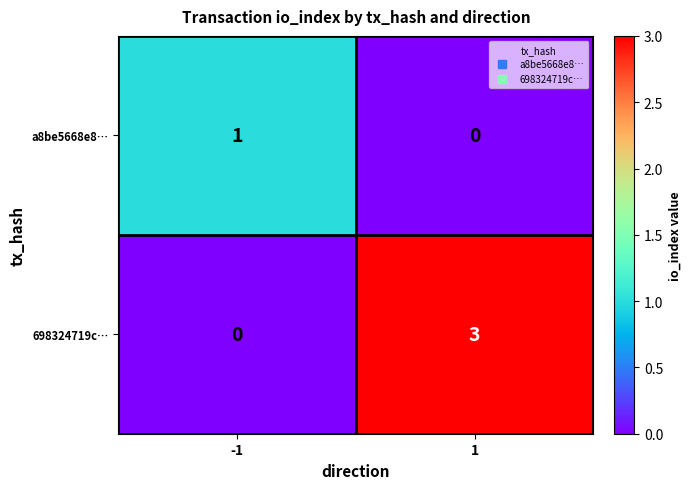

What value does the 698324719c… series have at 1?

3